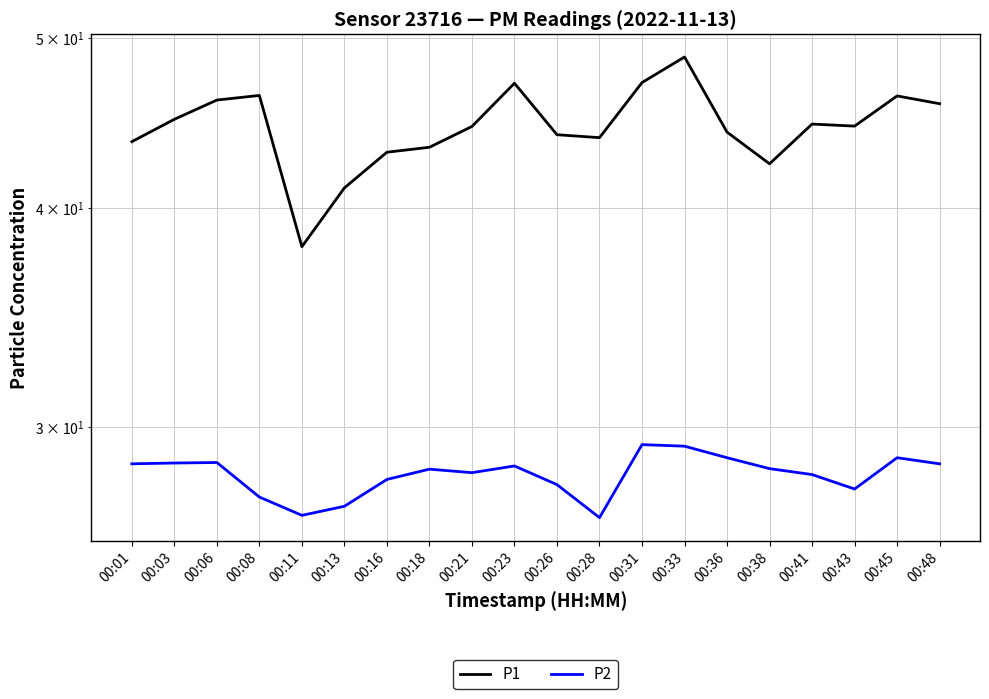

True or false: P2 and P1 intersect in this chart.

False